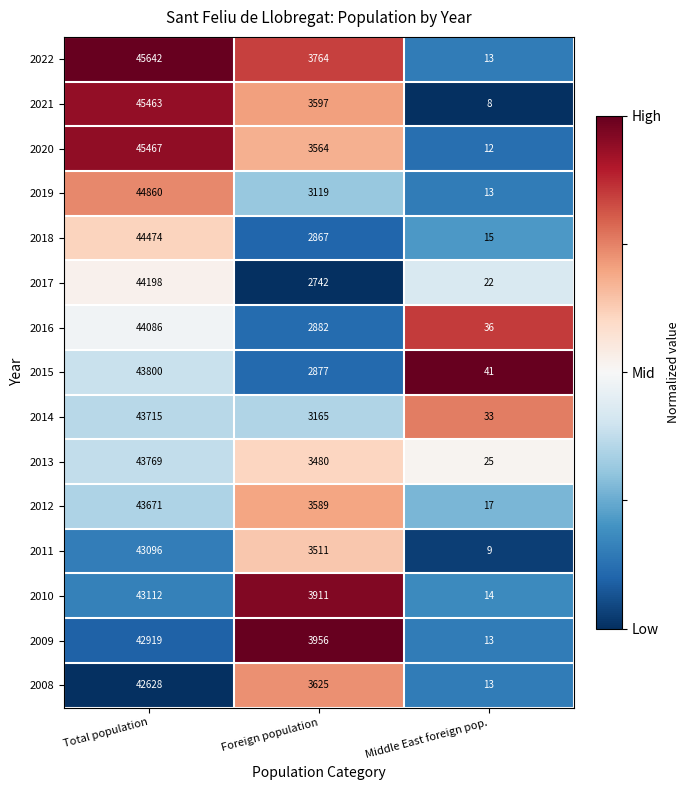

Rank the series by their maximum value, from lowest to highest.

2008, 2009, 2011, 2010, 2012, 2014, 2013, 2015, 2016, 2017, 2018, 2019, 2021, 2020, 2022